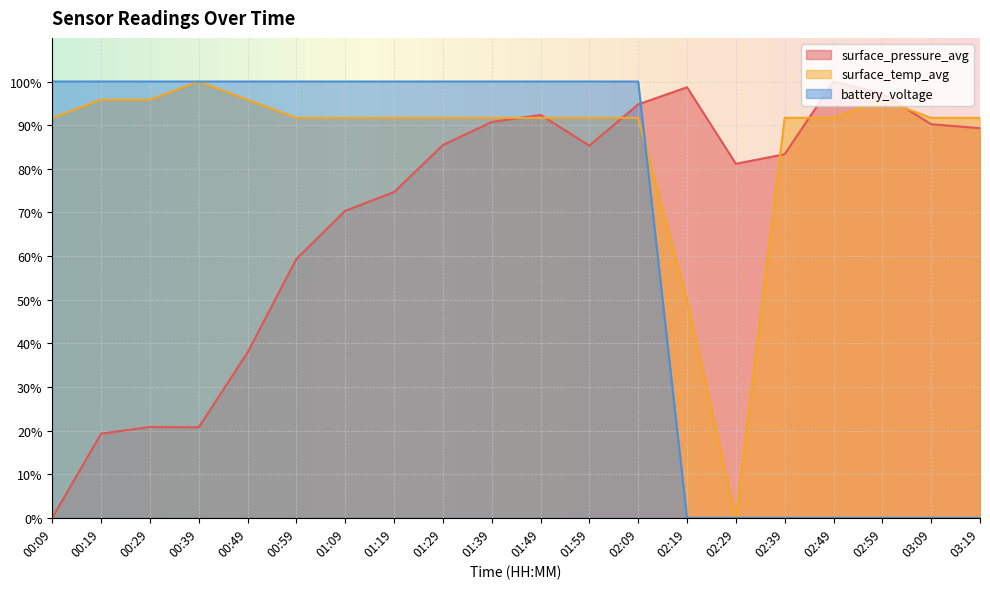

Which series changed the most between 02:19 and 02:49?

surface_temp_avg